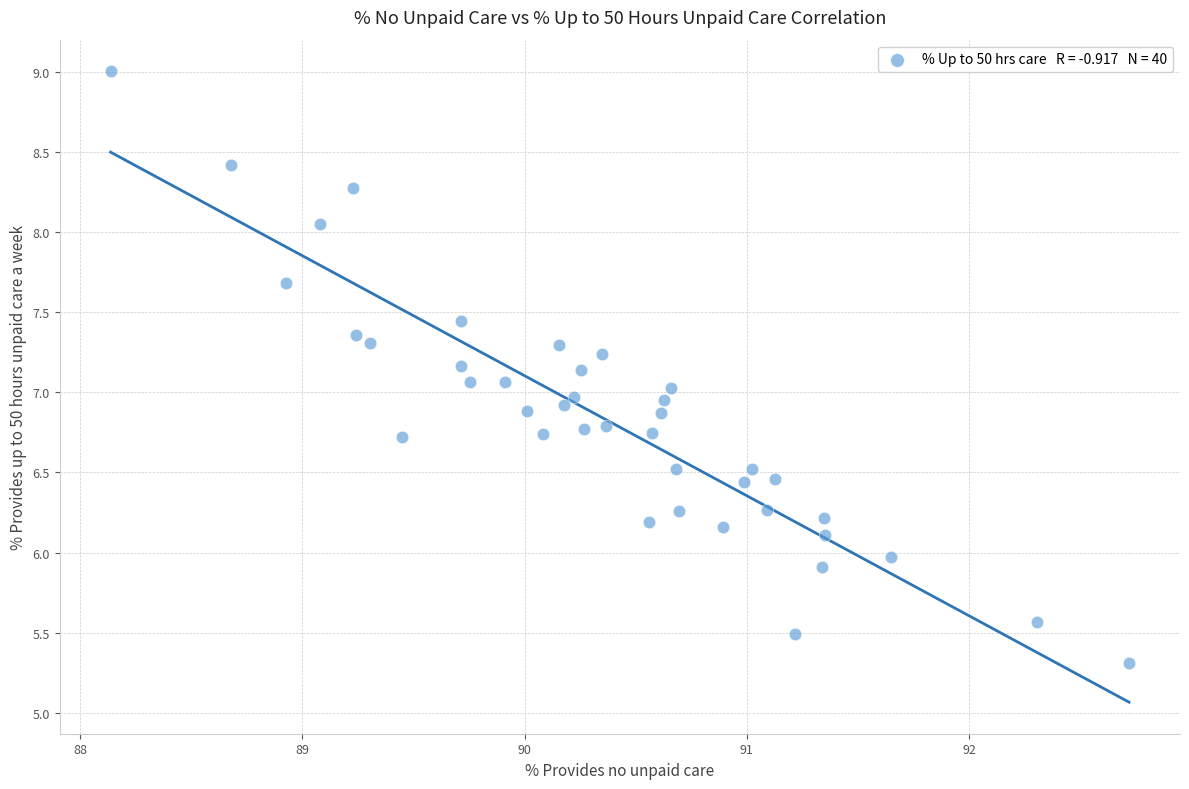

What is the range of Y values (max minus min)?

3.7